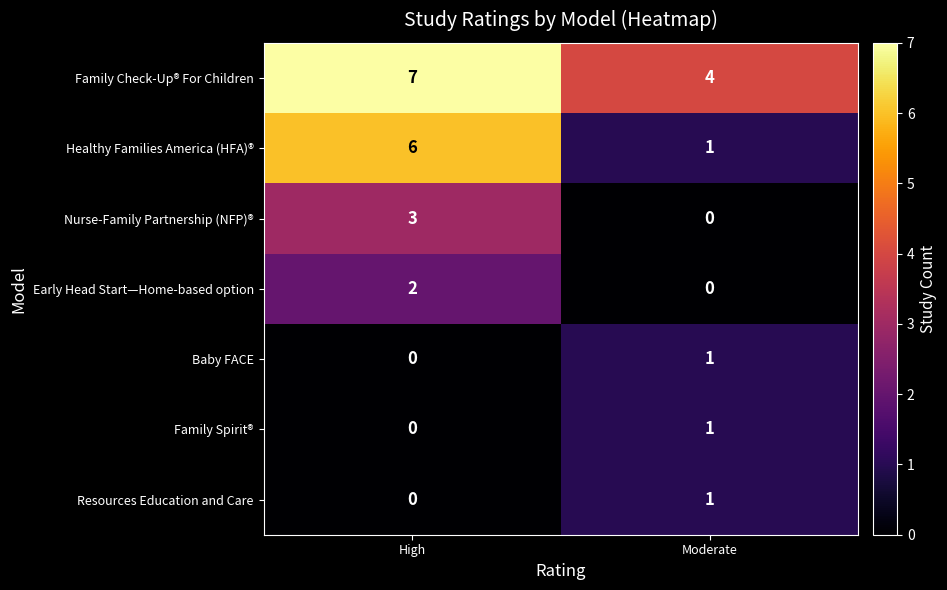

Reading right to left, what are all the values shown in this chart?

Family Check-Up® For Children: 4	7
Healthy Families America (HFA)®: 1	6
Nurse-Family Partnership (NFP)®: 0	3
Early Head Start—Home-based option: 0	2
Baby FACE: 1	0
Family Spirit®: 1	0
Resources Education and Care: 1	0